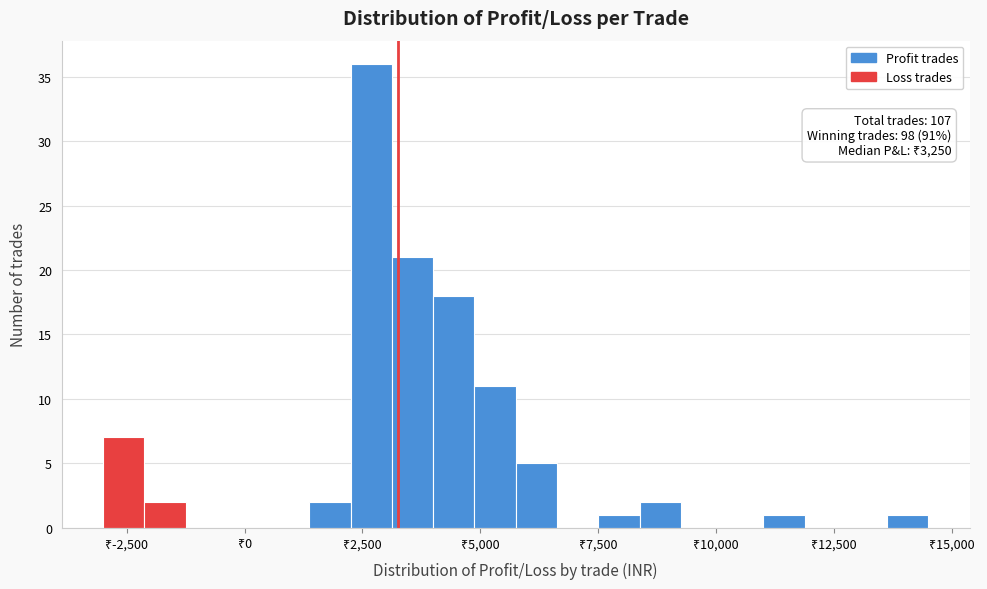

Read against the x-axis, roughly where is the centre of the tallest bar?

2500